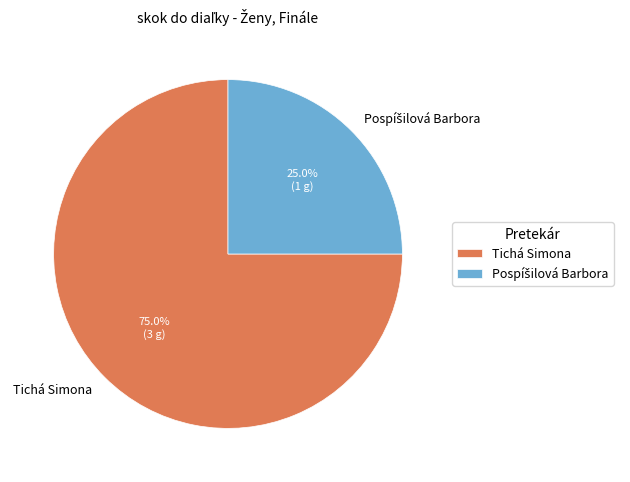

To the nearest percent, what portion does Tichá Simona represent?

75%